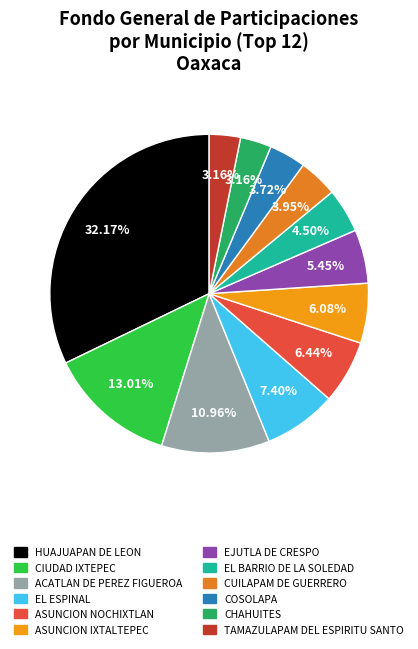

Is the sum of COSOLAPA and TAMAZULAPAM DEL ESPIRITU SANTO greater than half?

No